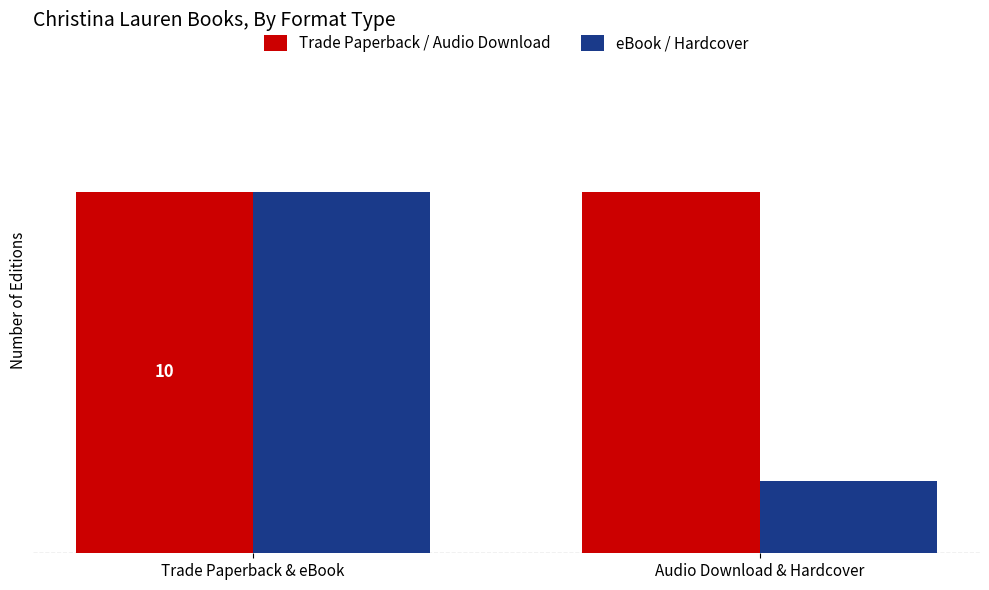

What is the total value across all series at Audio Download & Hardcover?

12